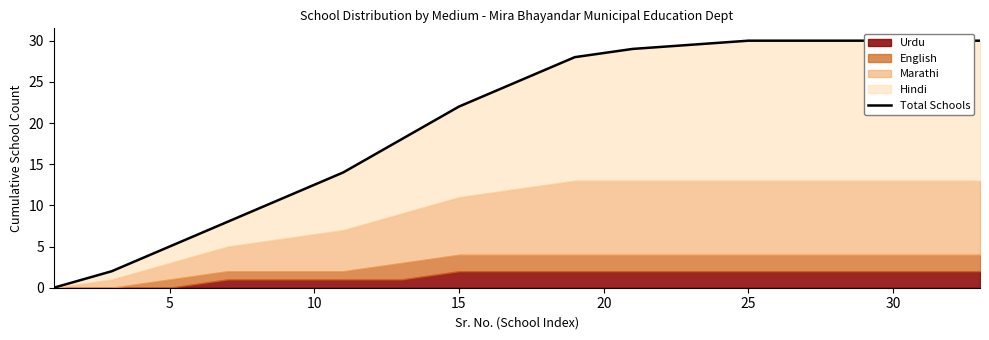

Does the chart display data point markers on the line(s)?

No